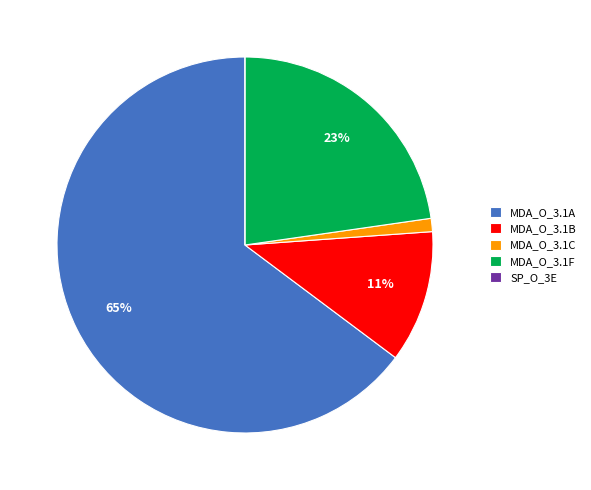

To the nearest percent, what is the combined percentage of MDA_O_3.1B and MDA_O_3.1A?

76%